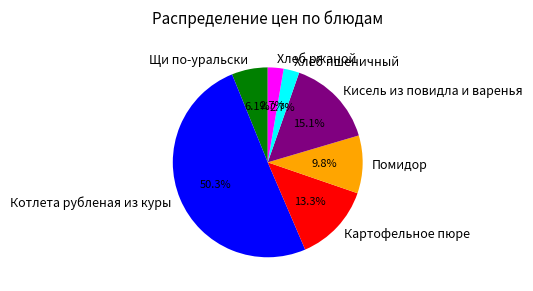

Which slice is the largest?

Котлета рубленая из куры